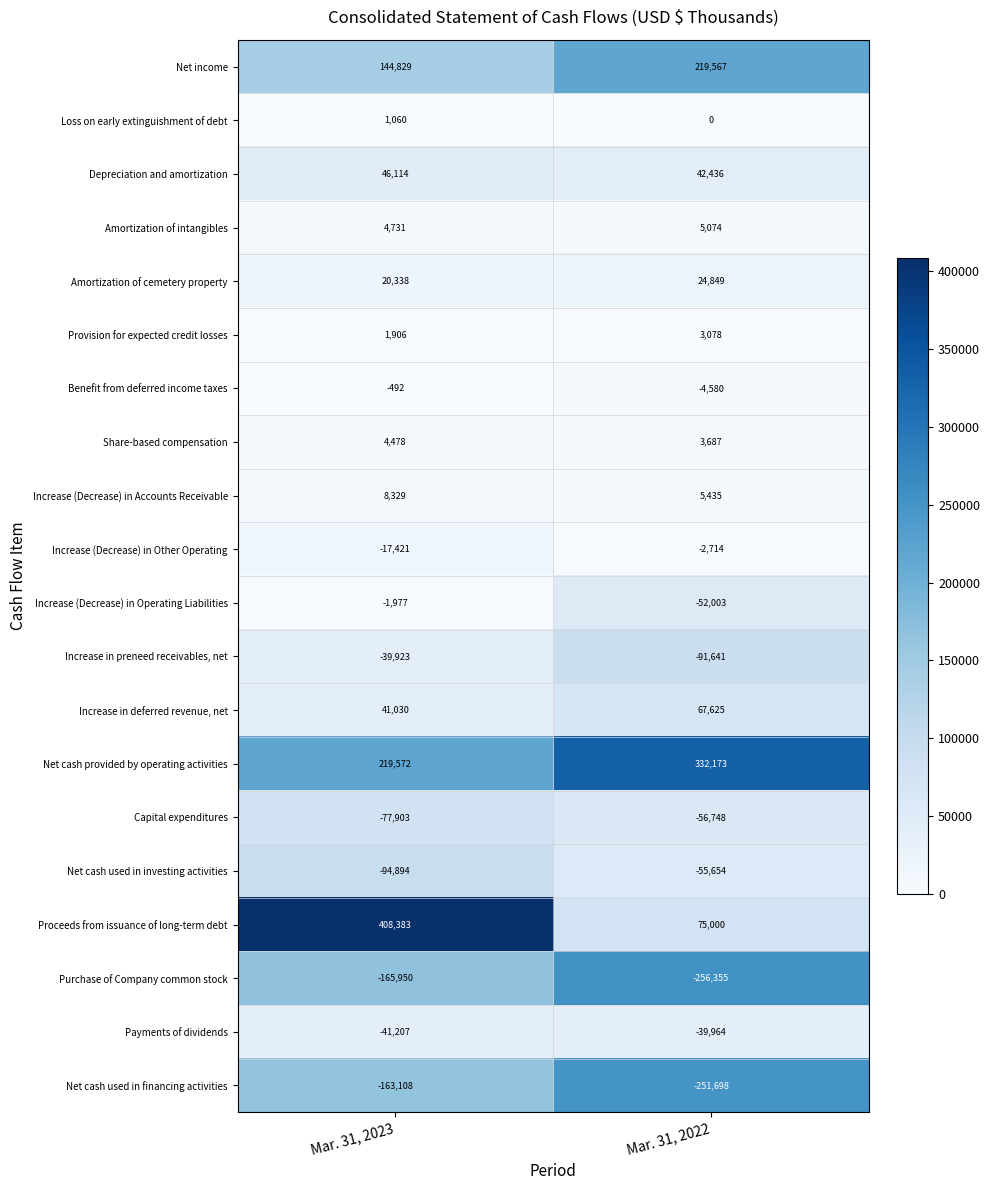

What is the approximate value of Increase (Decrease) in Accounts Receivable at Mar. 31, 2022, to the nearest 10?

5440